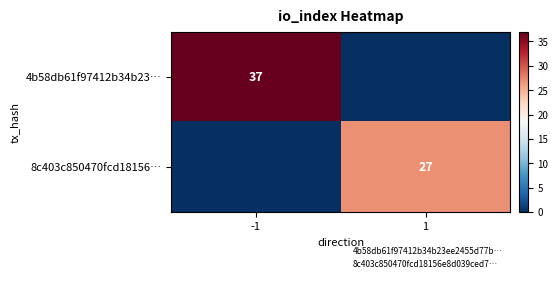

Is it true that 4b58db61f97412b34b23… equals 37 at -1?

True